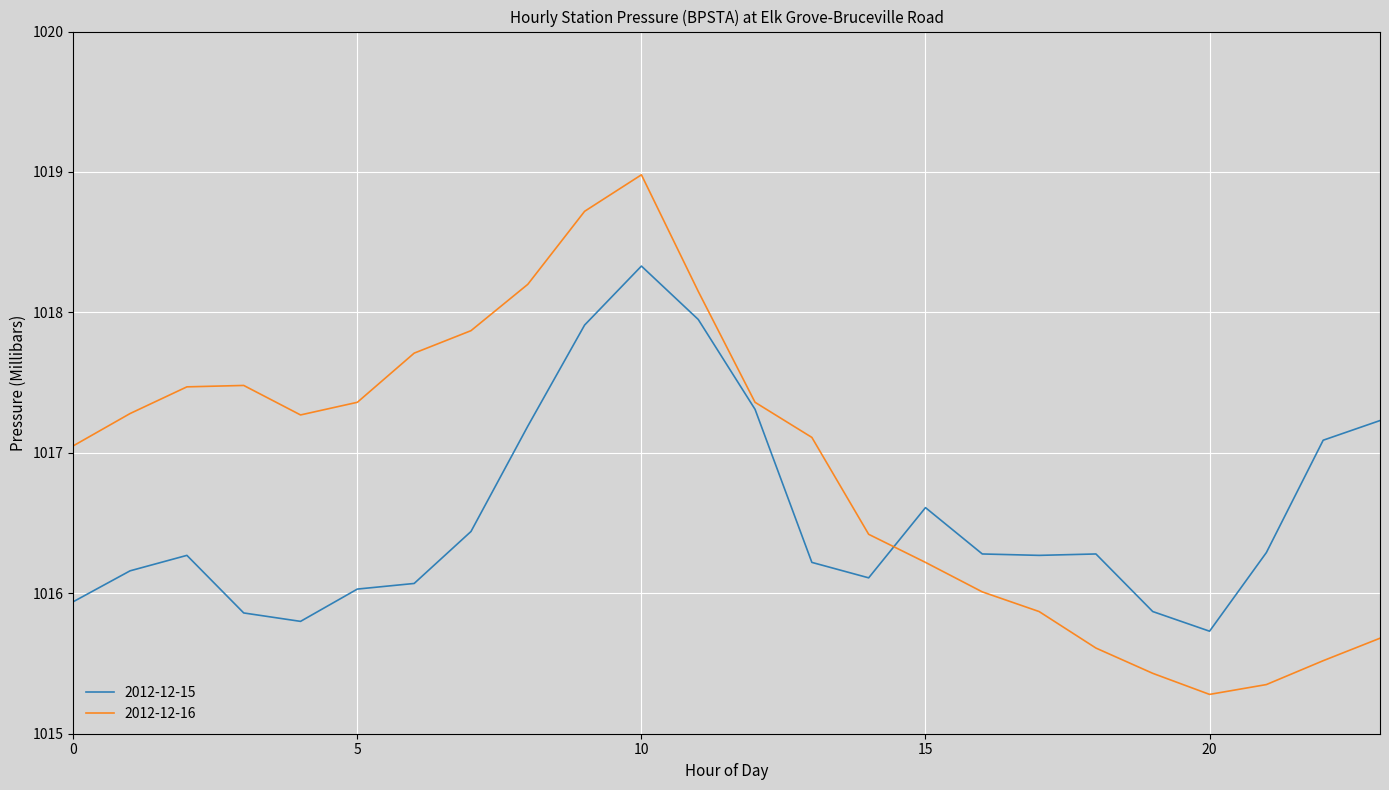

Which series has the widest spread of values?

2012-12-16